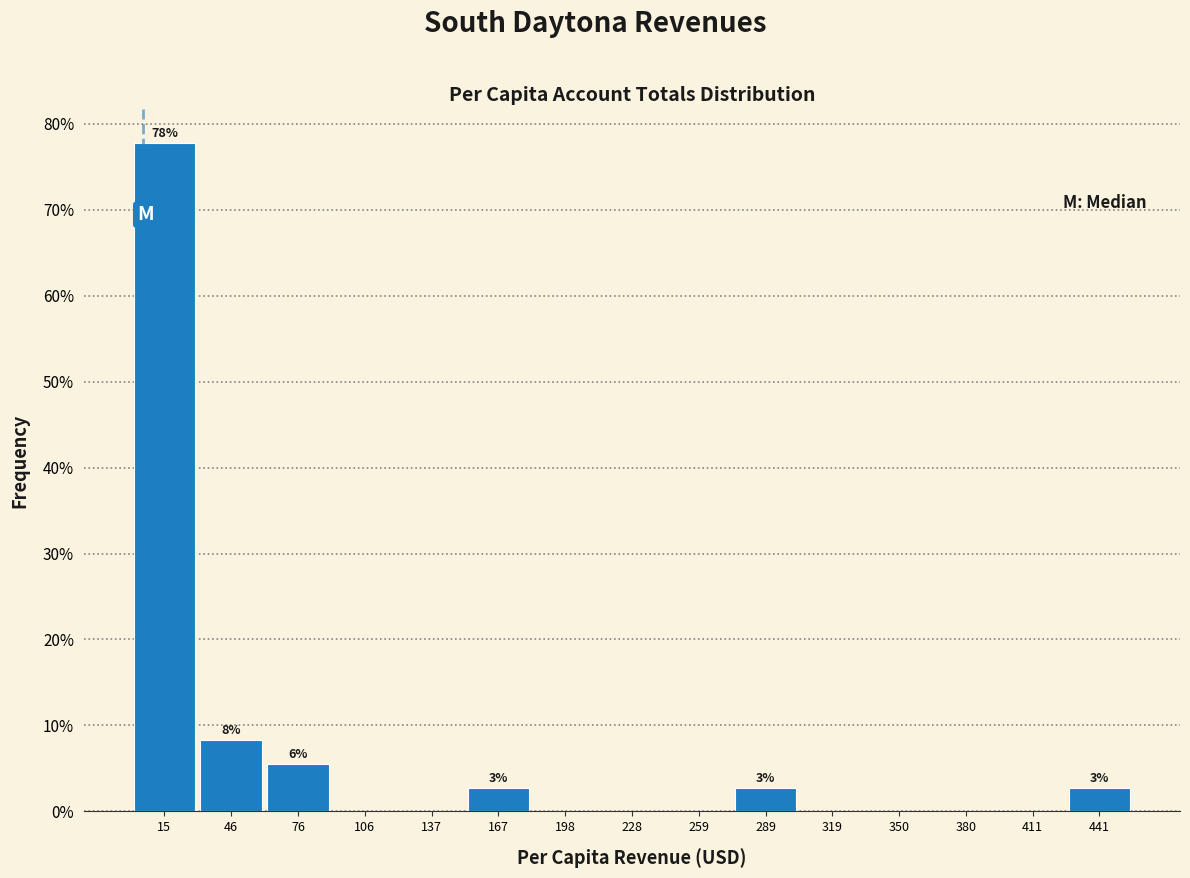

Which range on the x-axis has the tallest bar?

0 to 30